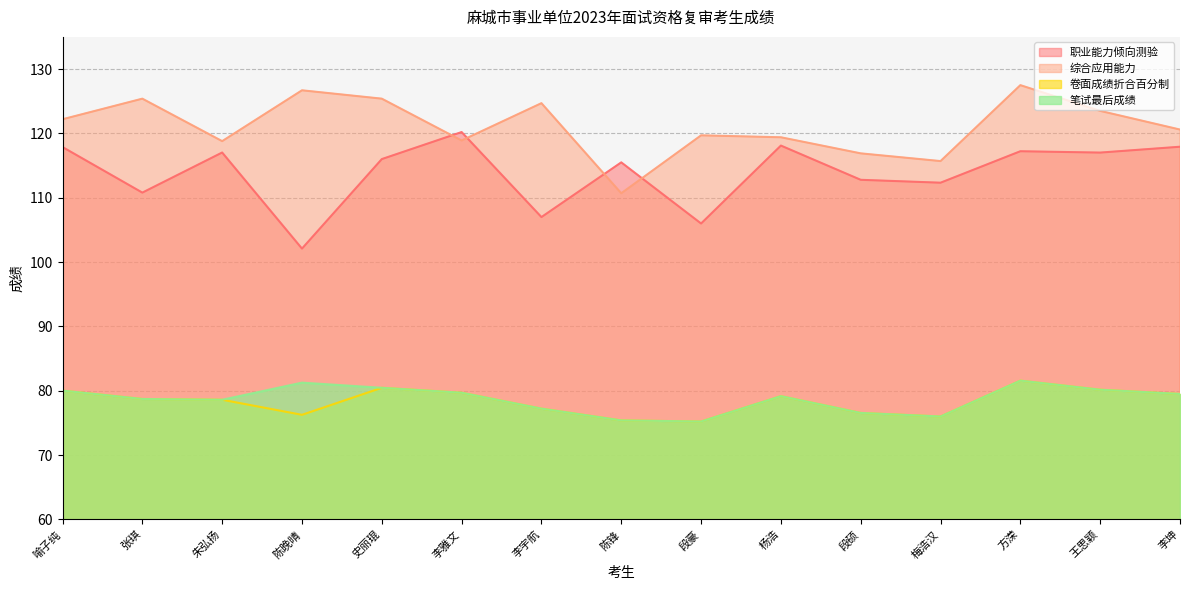

Which category has the lowest value in the 卷面成绩折合百分制 series?

段豪